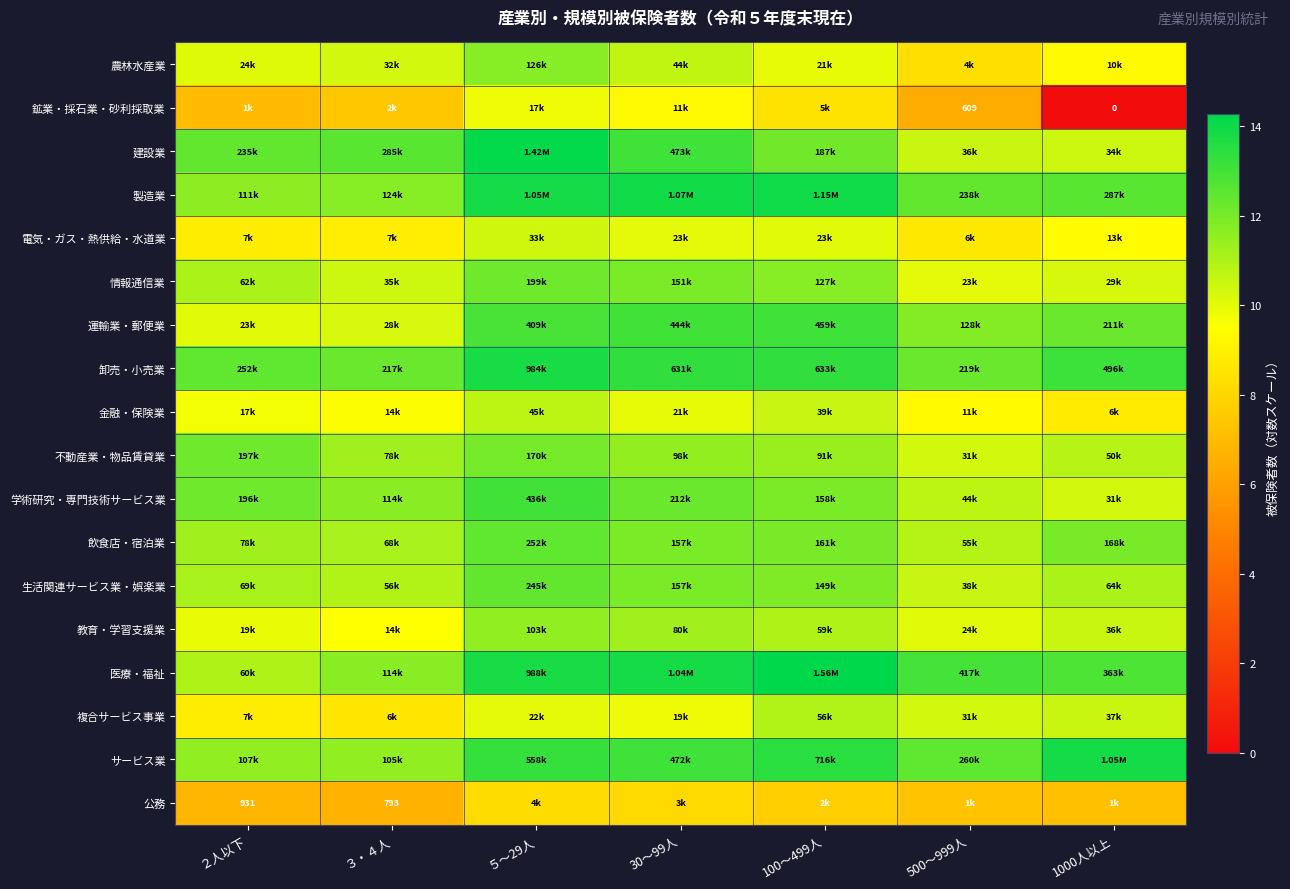

What is the highest value of the 学術研究・専門技術サービス業 series?

13.0